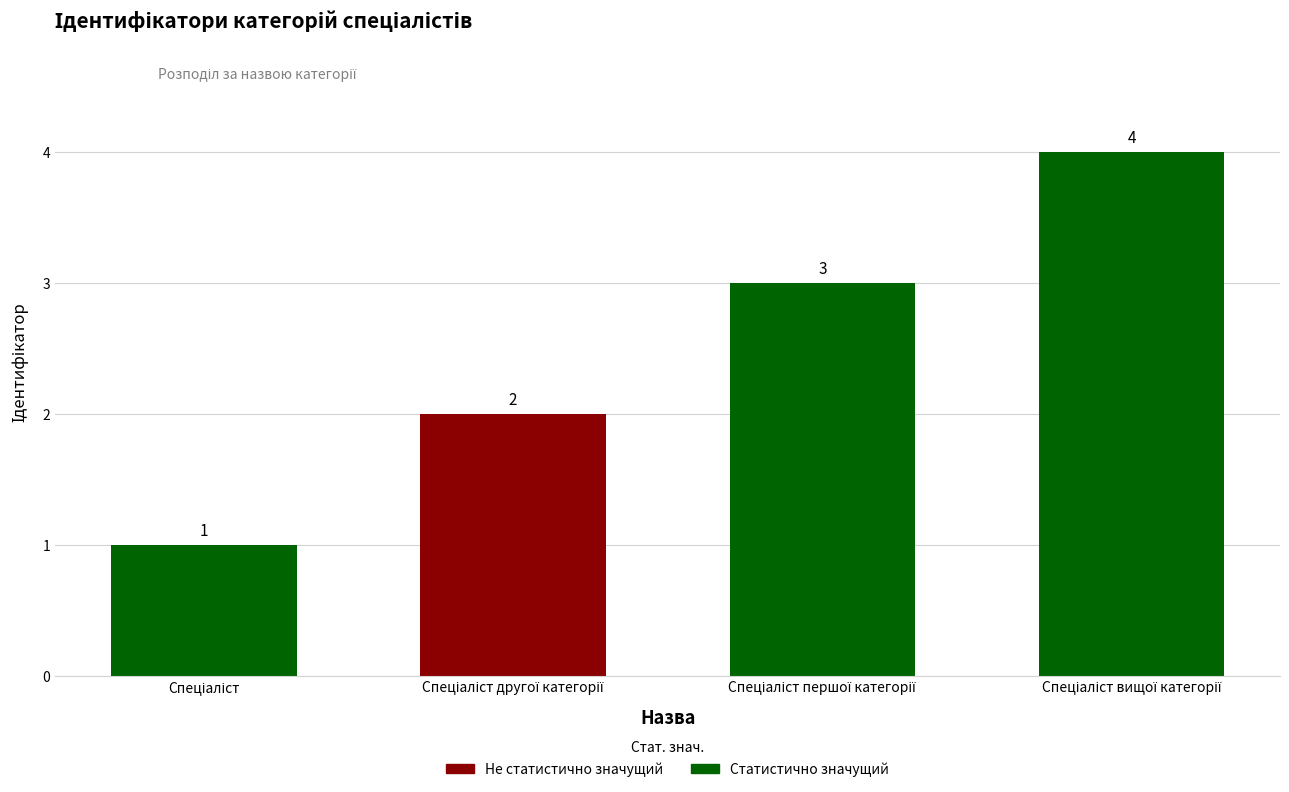

How many bars are there in total?

4